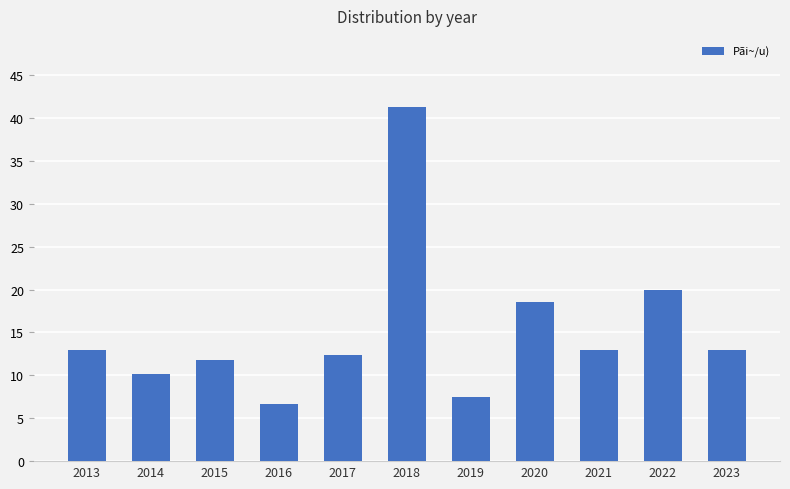

Is it true that the value at 2023 is 12.9?

True